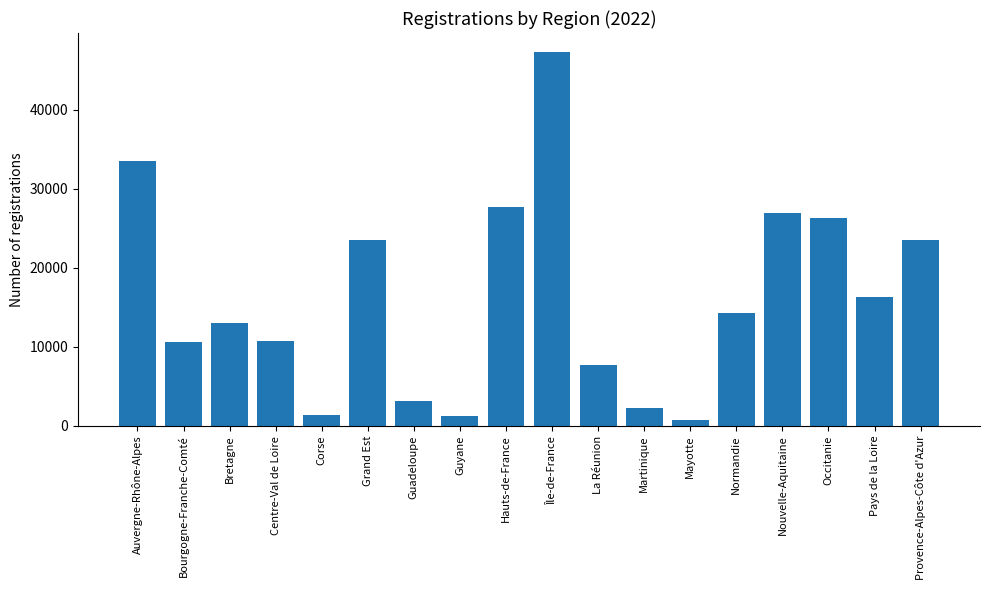

How many distinct data groups are displayed?

1